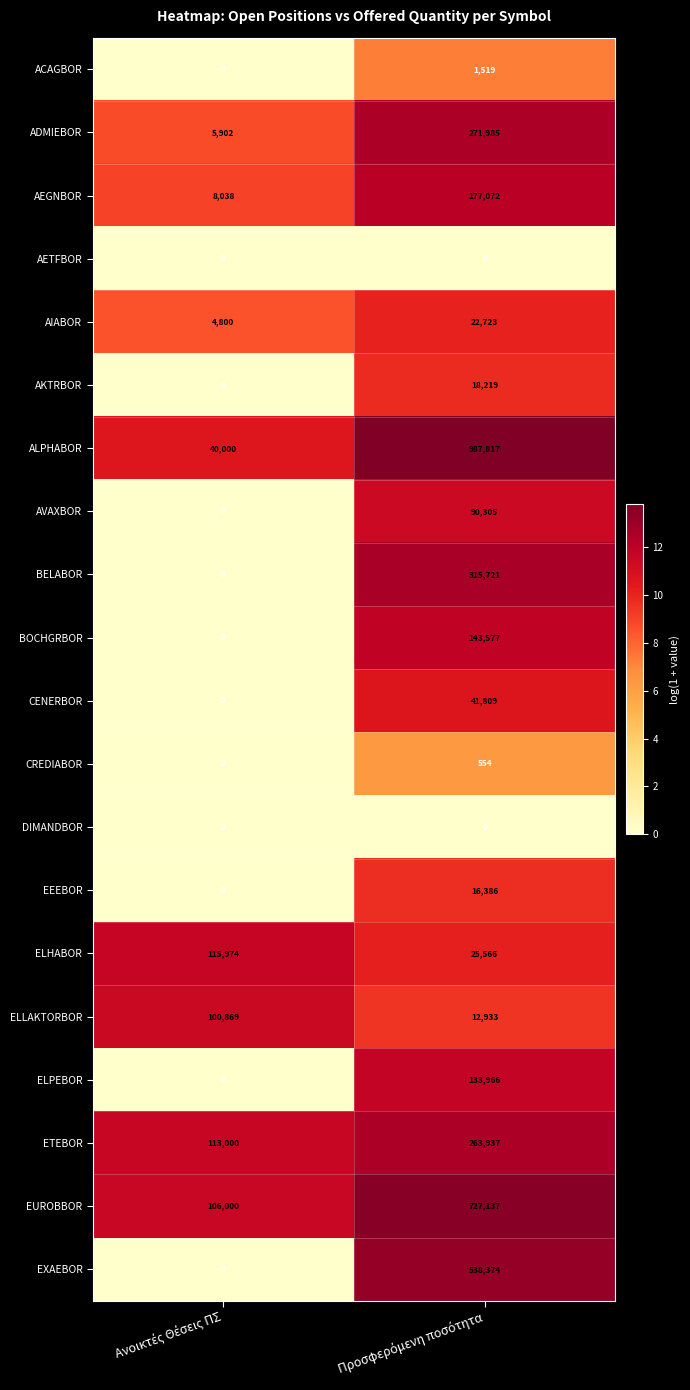

What is the difference between the maximum and minimum values in the ACAGBOR series?

1519